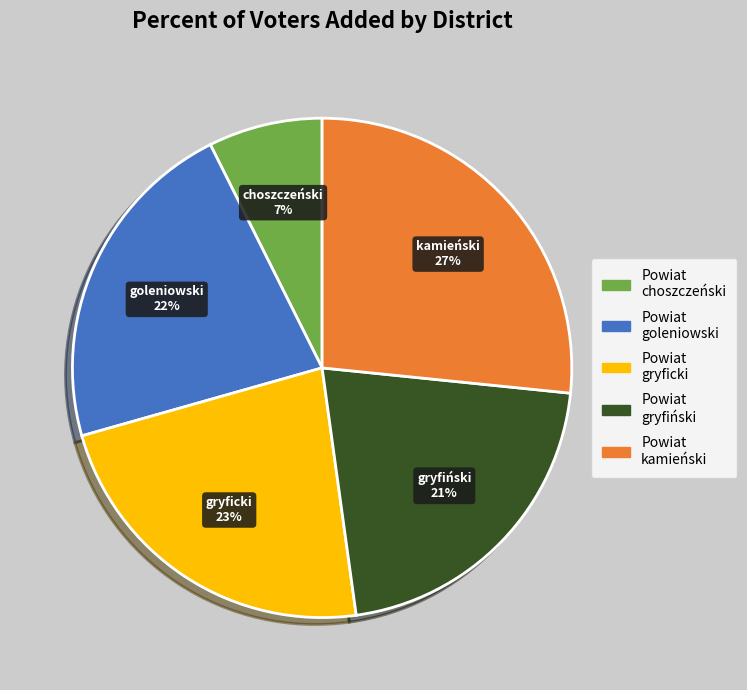

To the nearest percent, what portion does Powiat goleniowski represent?

22%